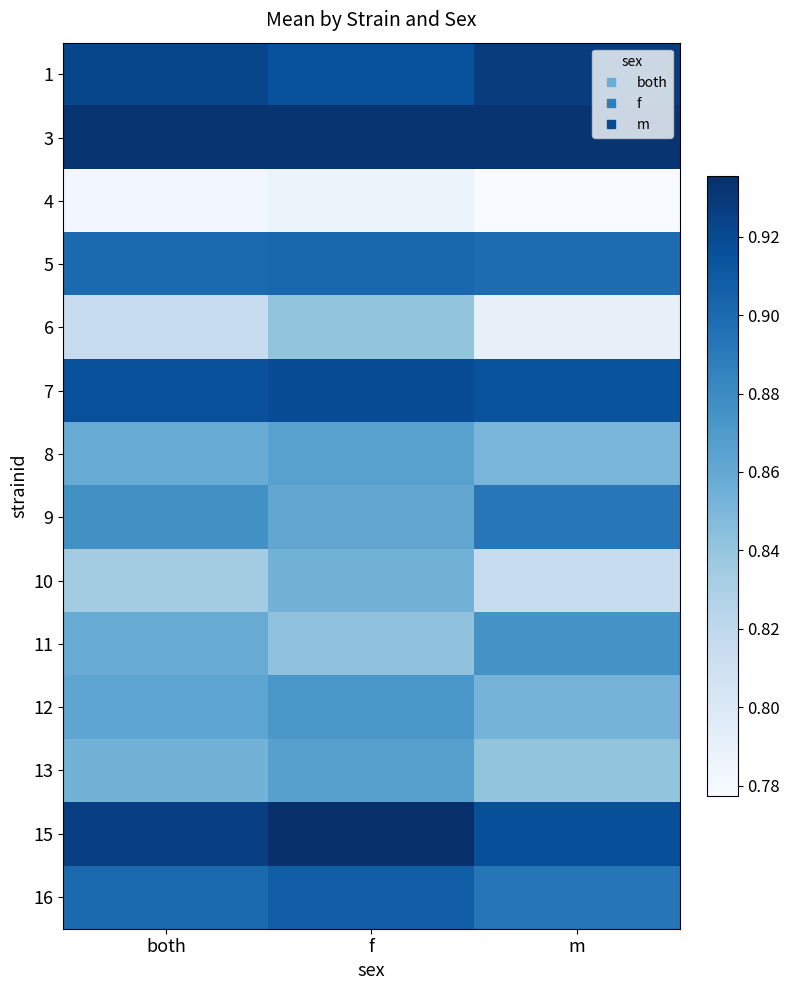

Reading left to right, extract all data points from this chart.

1: both=0.9	f=0.9	m=0.9
3: both=0.9	f=0.9	m=0.9
4: both=0.8	f=0.8	m=0.8
5: both=0.9	f=0.9	m=0.9
6: both=0.8	f=0.8	m=0.8
7: both=0.9	f=0.9	m=0.9
8: both=0.9	f=0.9	m=0.9
9: both=0.9	f=0.9	m=0.9
10: both=0.8	f=0.9	m=0.8
11: both=0.9	f=0.8	m=0.9
12: both=0.9	f=0.9	m=0.9
13: both=0.9	f=0.9	m=0.8
15: both=0.9	f=0.9	m=0.9
16: both=0.9	f=0.9	m=0.9